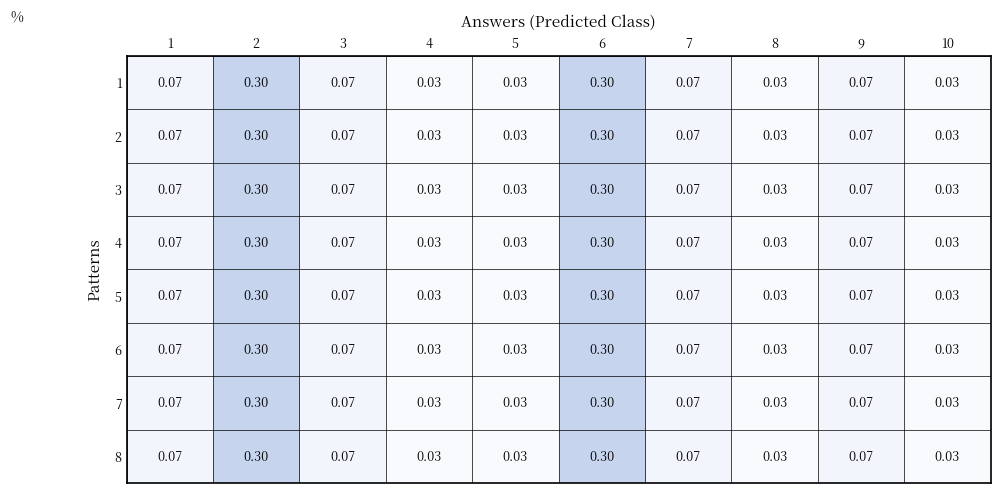

Is the value of 6 at 6 greater than the value of 1 at 1?

Yes